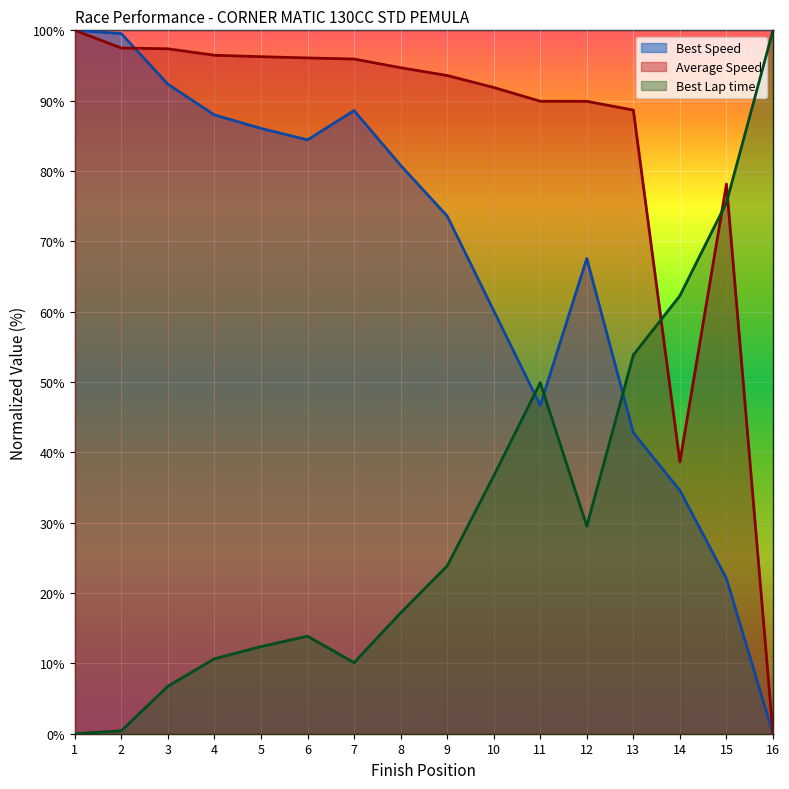

At 5, list the series in order from smallest to largest.

Best Lap time, Best Speed, Average Speed